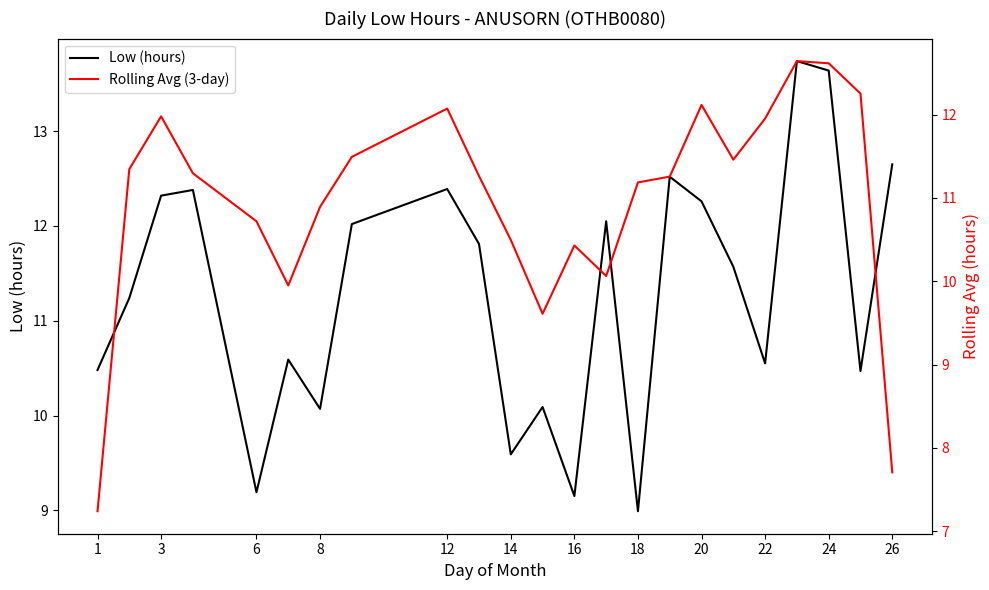

Which series has the largest total across all categories?

Low (hours)